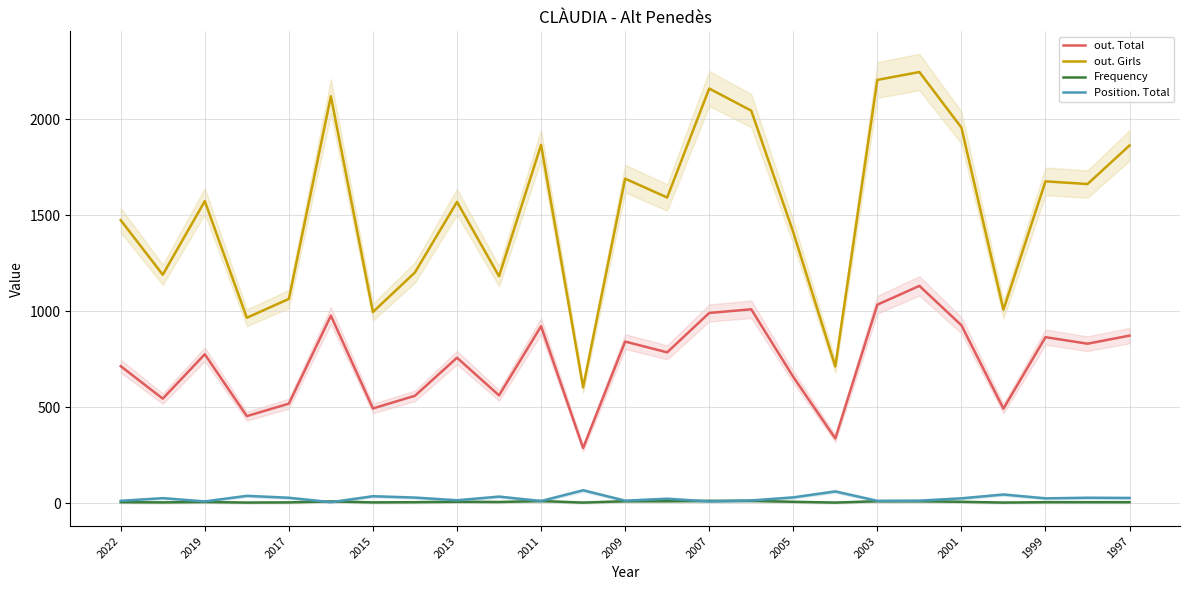

How many data points in Position. Total are above 26?

12